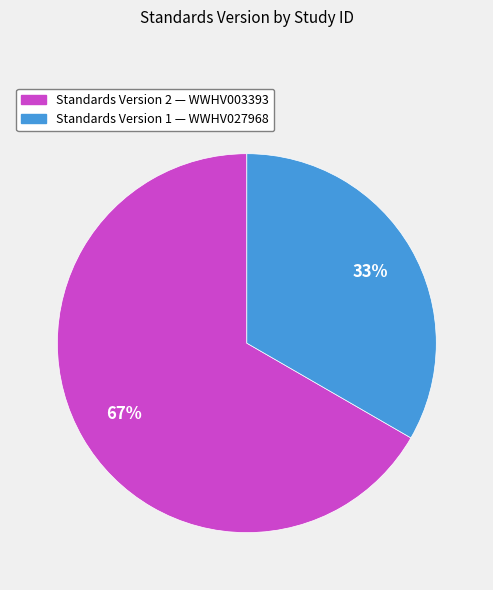

To the nearest percent, what is the average slice percentage?

50%